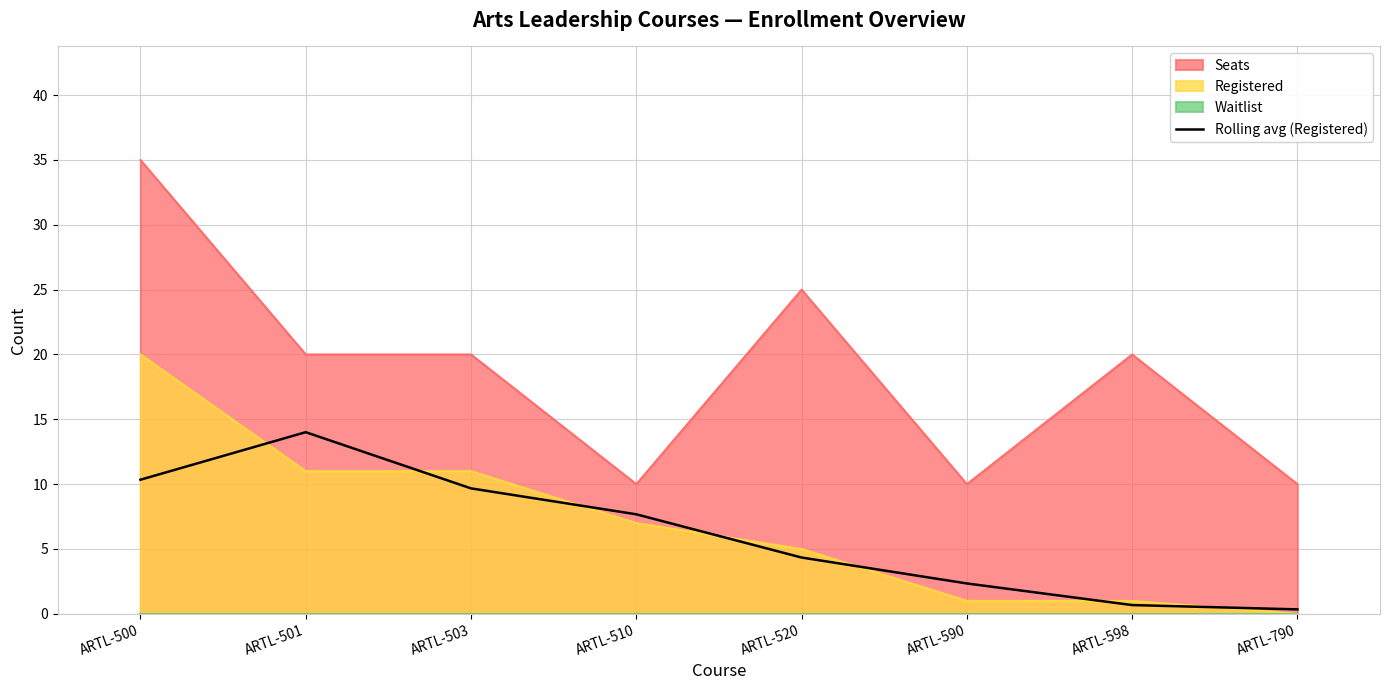

What is the highest value of the Seats series?

35.0